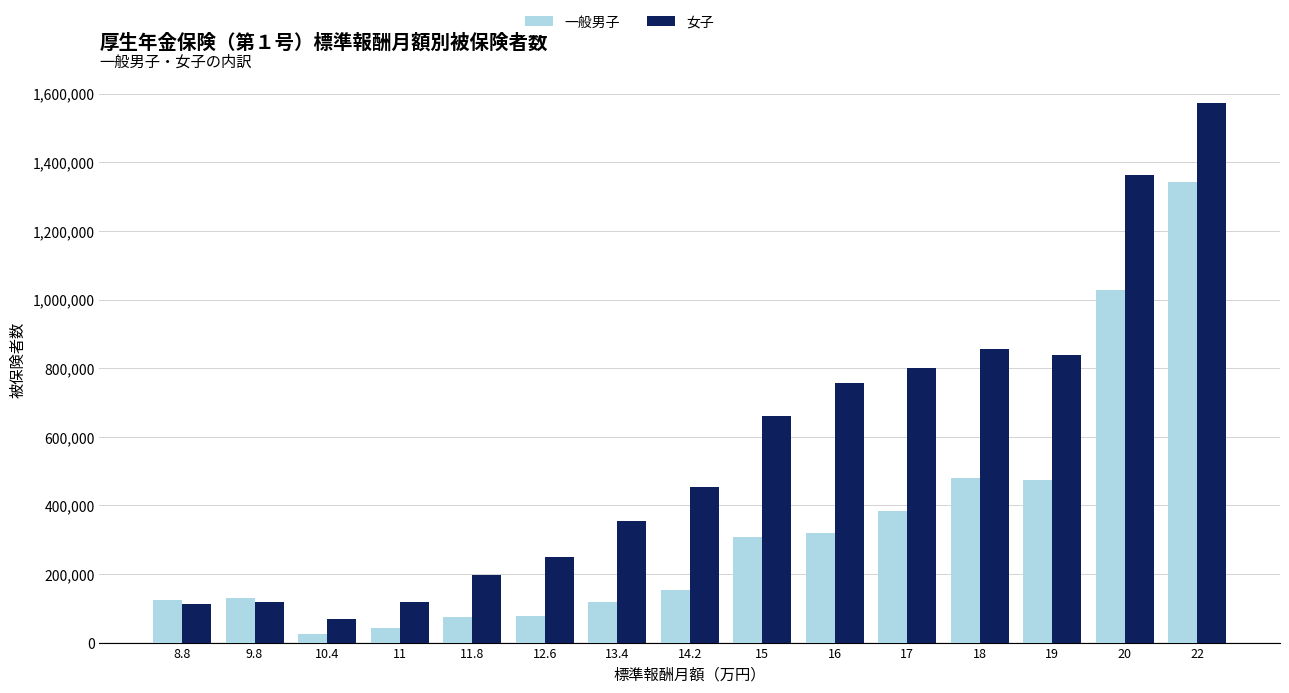

How many data points in 女子 are less than 452558?

7